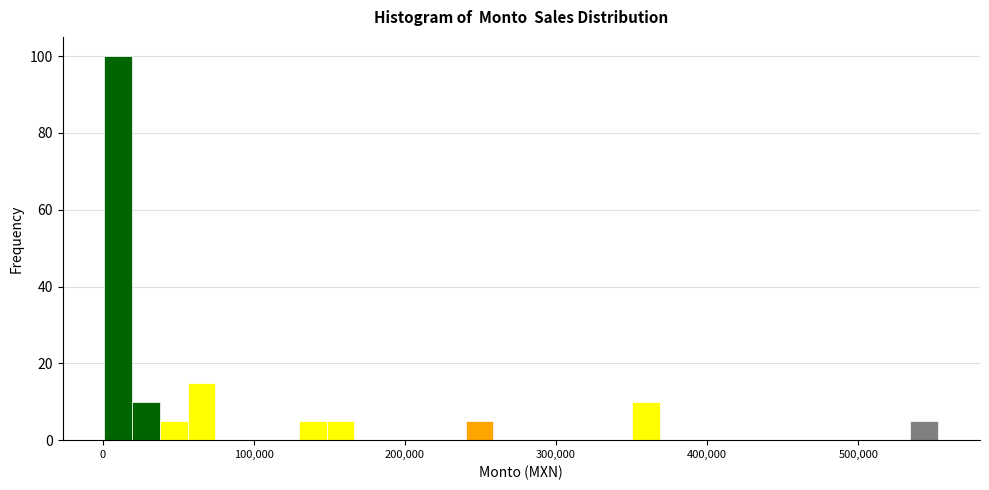

Read against the x-axis, roughly where is the centre of the tallest bar?

10000